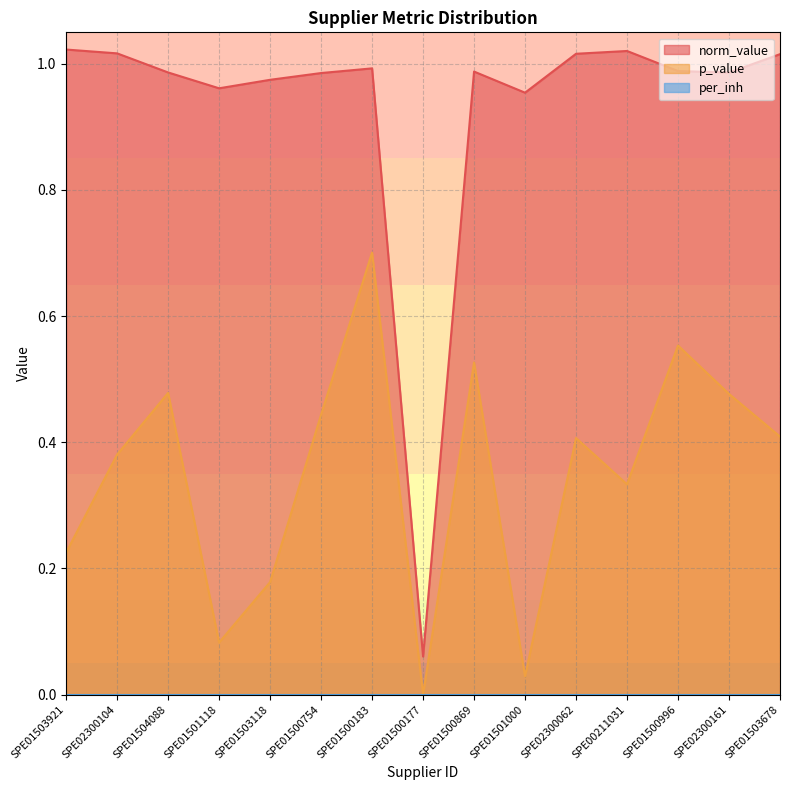

In p_value, how many points are lower than both neighbors (excluding endpoints)?

4